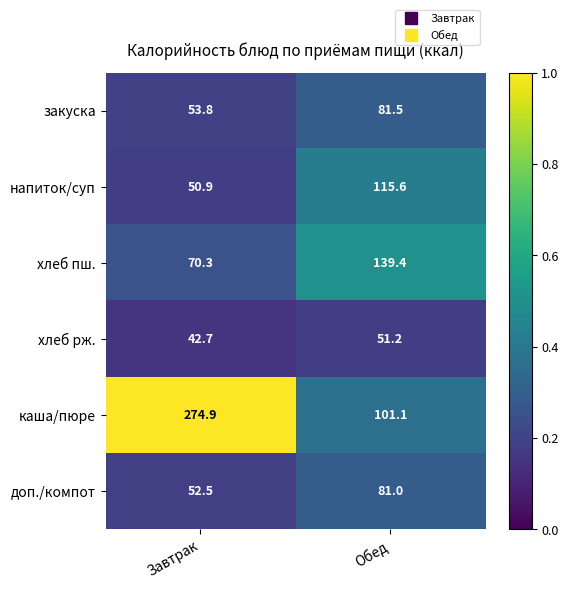

Between Завтрак and Обед, which series saw the biggest shift?

каша/пюре